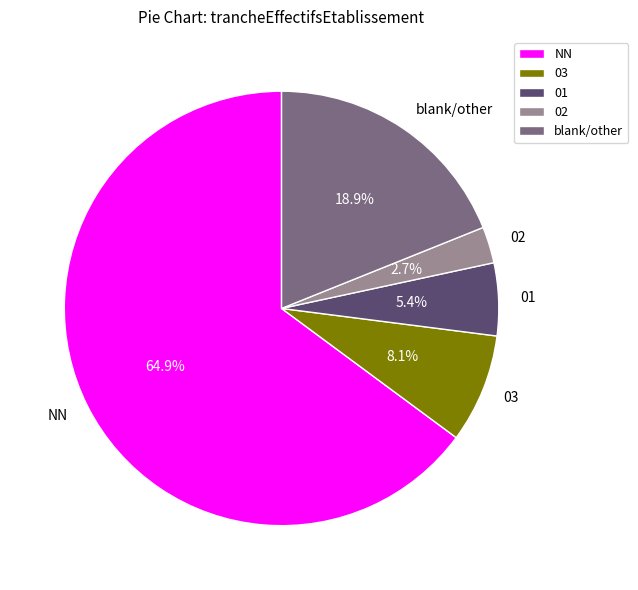

Rank the categories by value from lowest to highest.

02, 01, 03, blank/other, NN